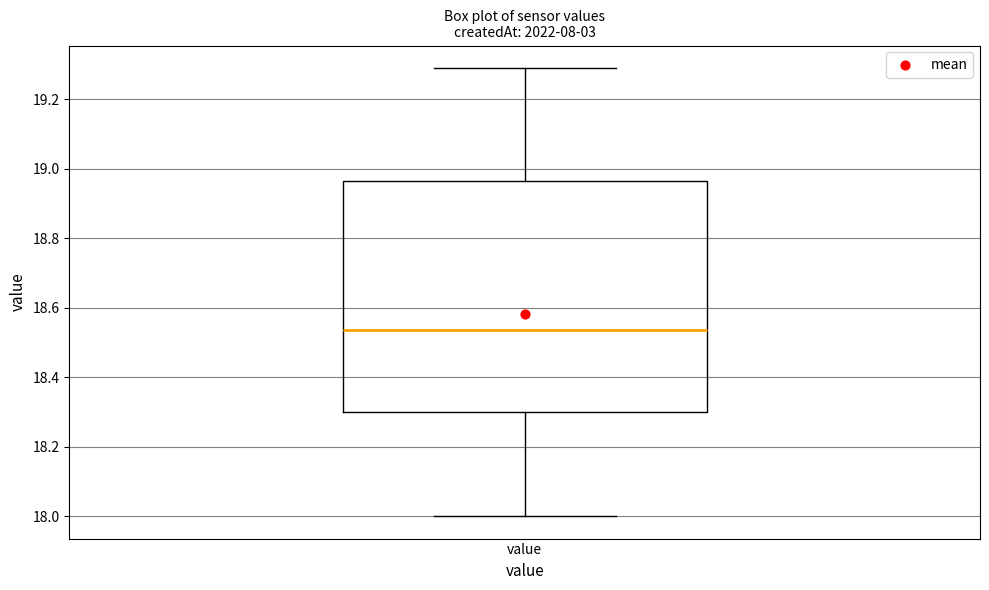

Transcribe this box plot: give where the median line is, the range the box spans, and where the two whiskers end, as read against the y-axis. The values are not printed on the chart, so give them approximately, as read against the axis.

median 18.54, box 18.30 to 18.96, whiskers 18.00 to 19.30